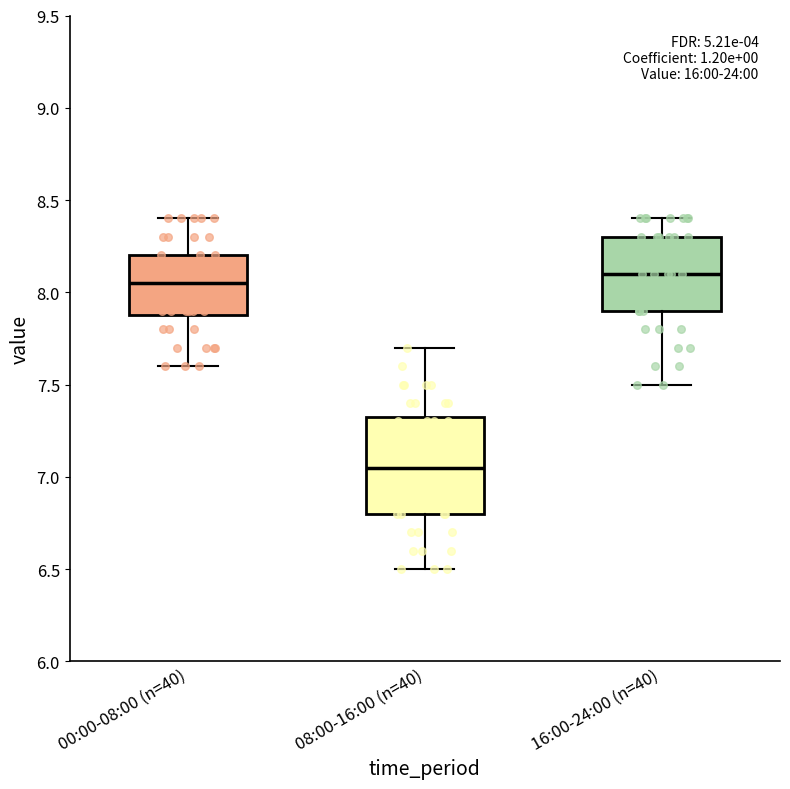

Reading left to right, transcribe this box plot: for each box, give where its median line is, the range the box spans, and where its two whiskers end, as read against the y-axis. The values are not printed on the chart, so give them approximately, as read against the axis.

00:00-08:00 (n=40): median 8.05, box 7.90 to 8.20, whiskers 7.60 to 8.40
08:00-16:00 (n=40): median 7.05, box 6.80 to 7.35, whiskers 6.50 to 7.70
16:00-24:00 (n=40): median 8.10, box 7.90 to 8.30, whiskers 7.50 to 8.40